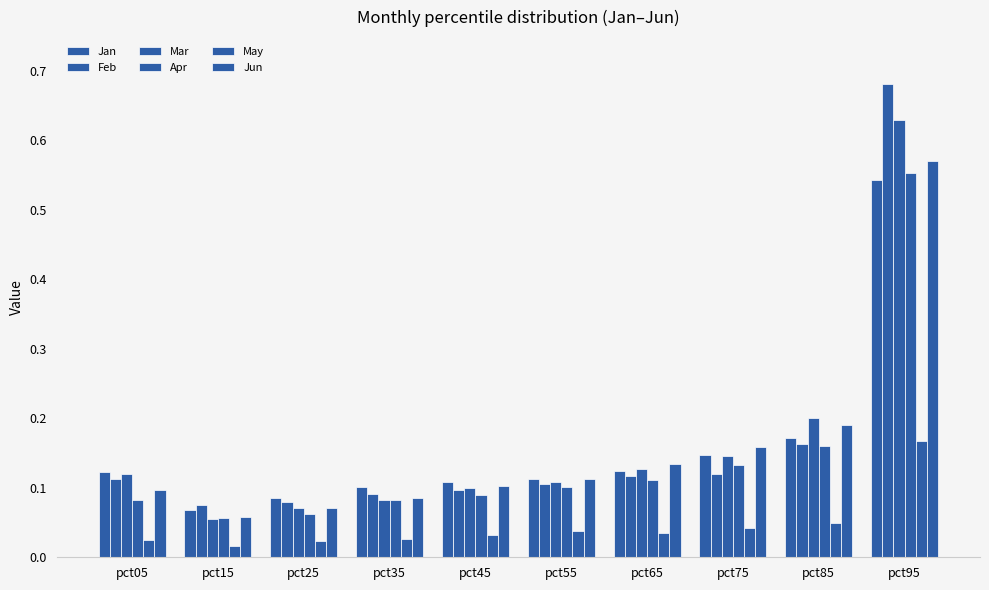

The value of Mar at pct95 is 0.4. True or false?

False